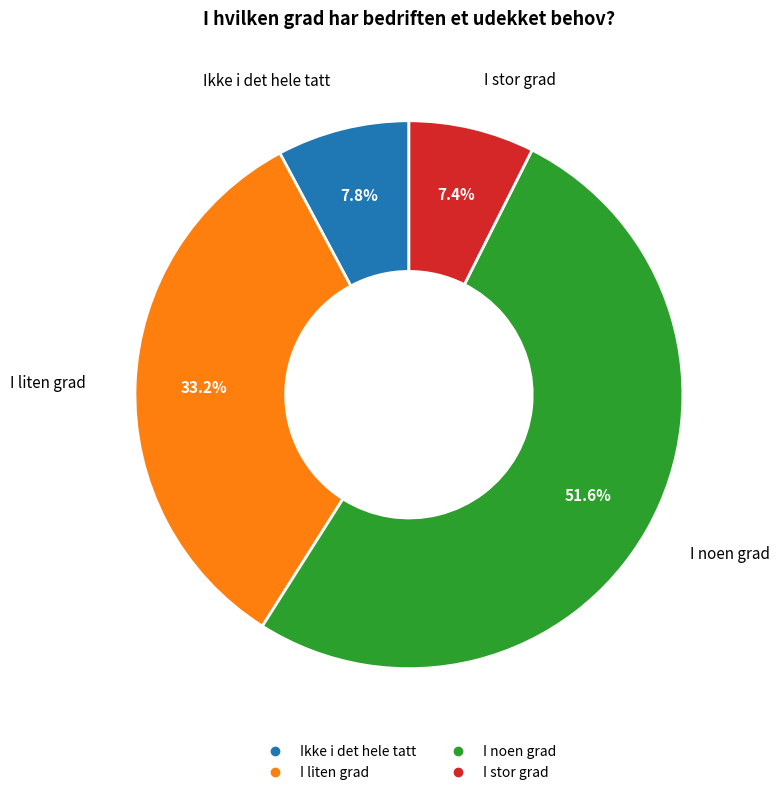

What percentage do I liten grad and I noen grad together represent?

84.8%